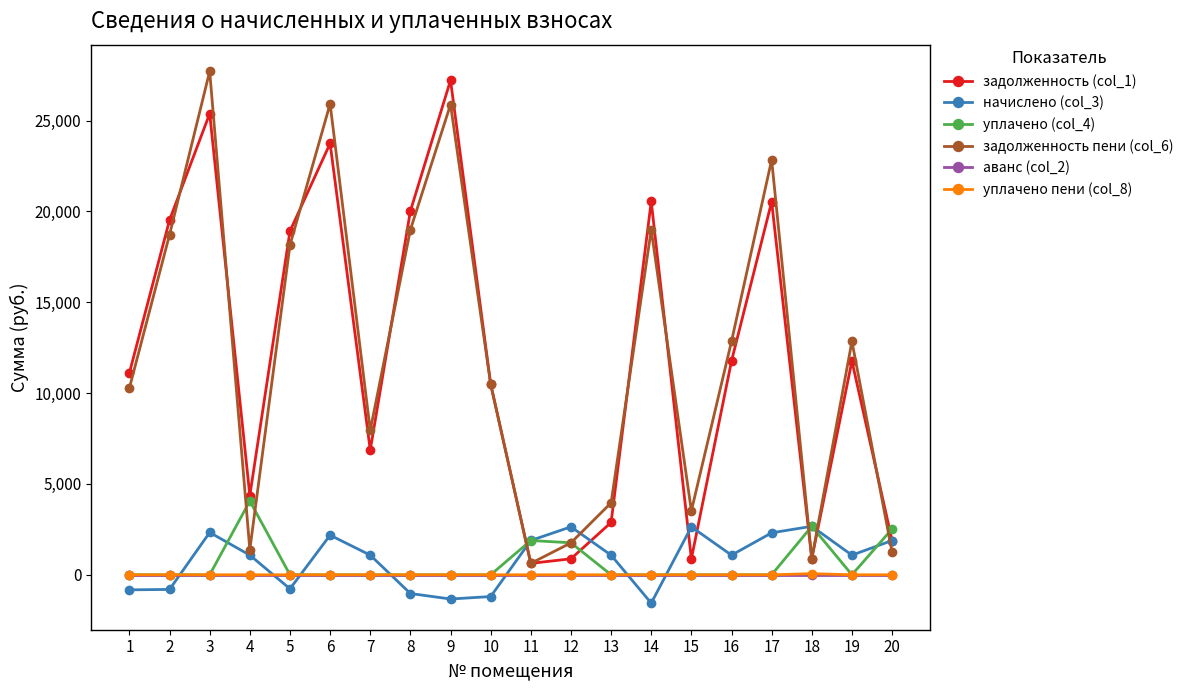

Count the number of data series in this chart.

6